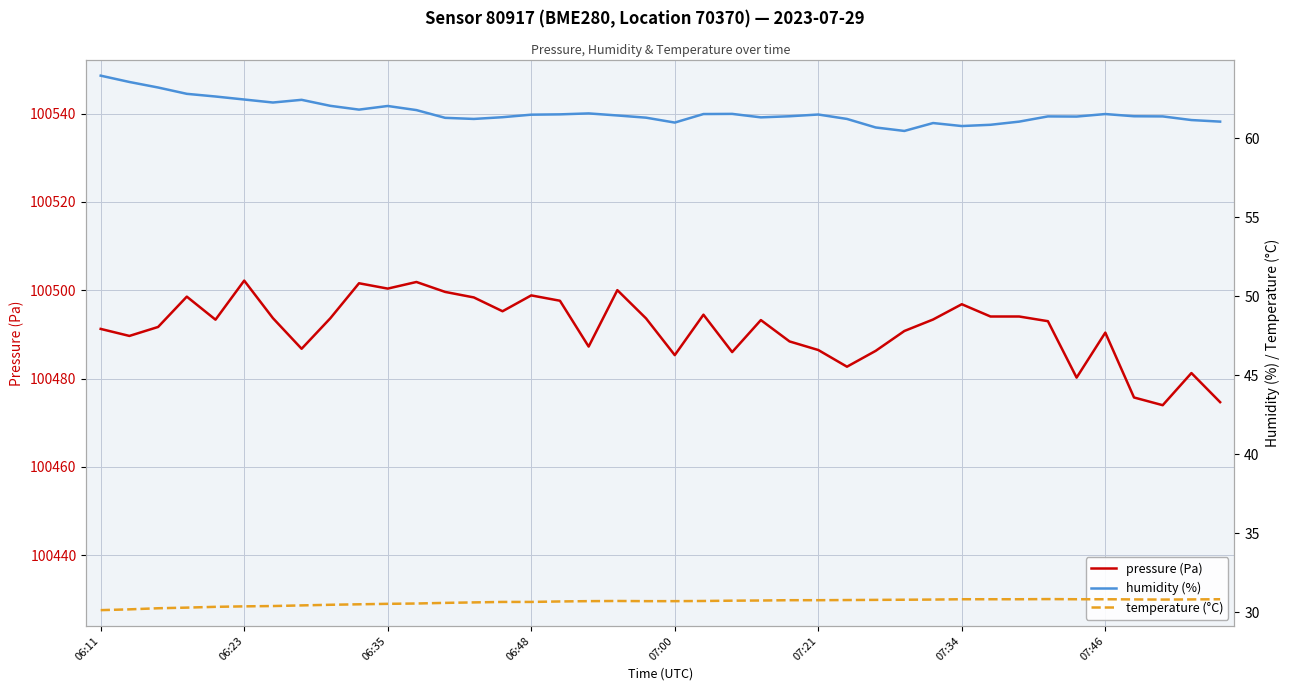

Is it true that humidity (%) equals 61.0 at 29?

True